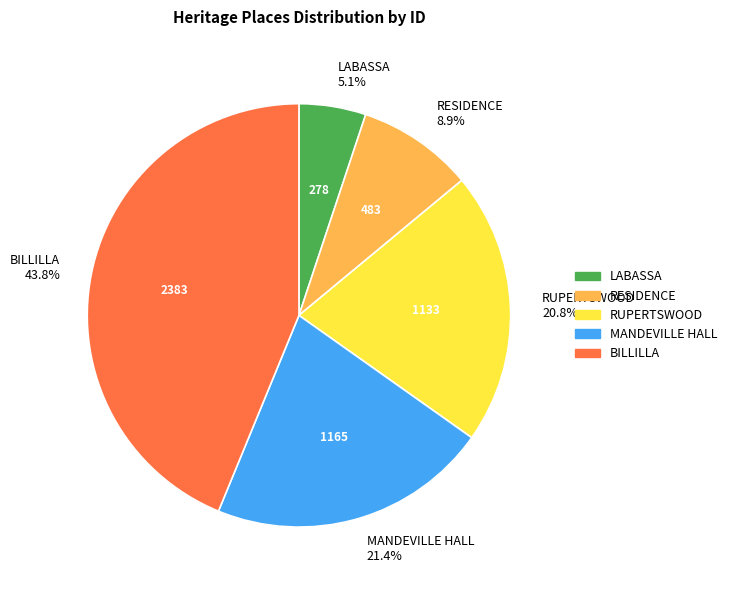

How much of the chart is everything except RESIDENCE?

91.1%